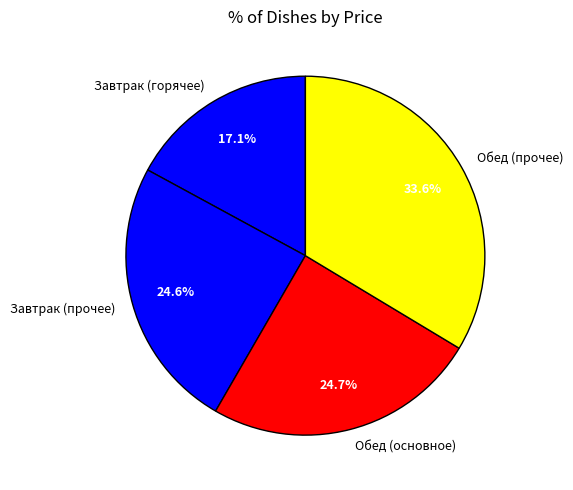

What portion of the pie excludes Обед (прочее)?

66.4%